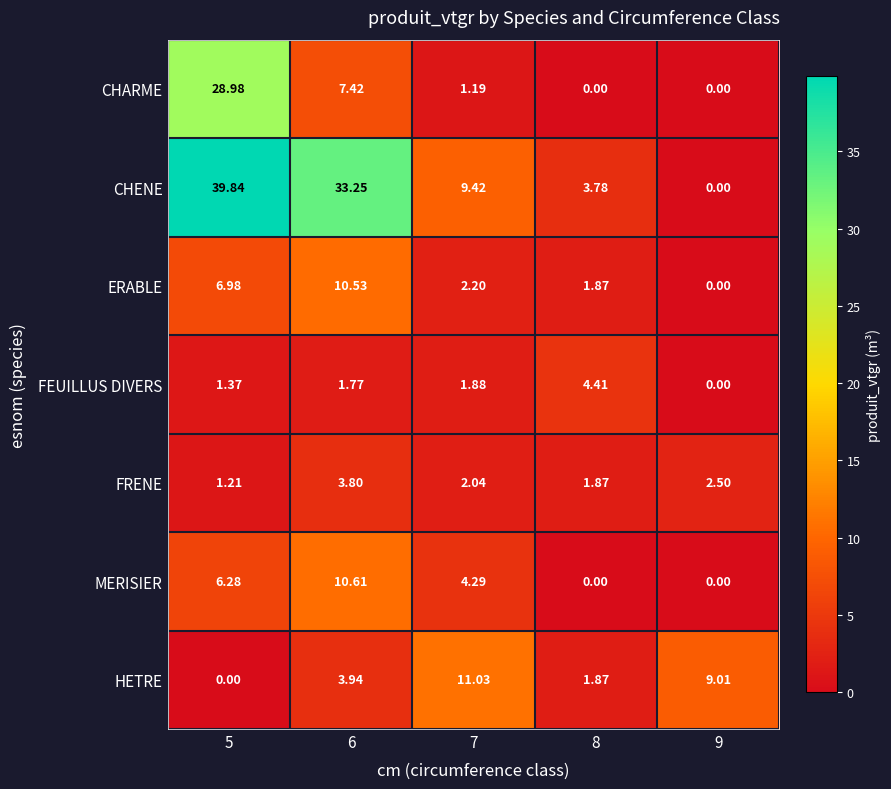

Which series has the largest range (max minus min)?

CHENE